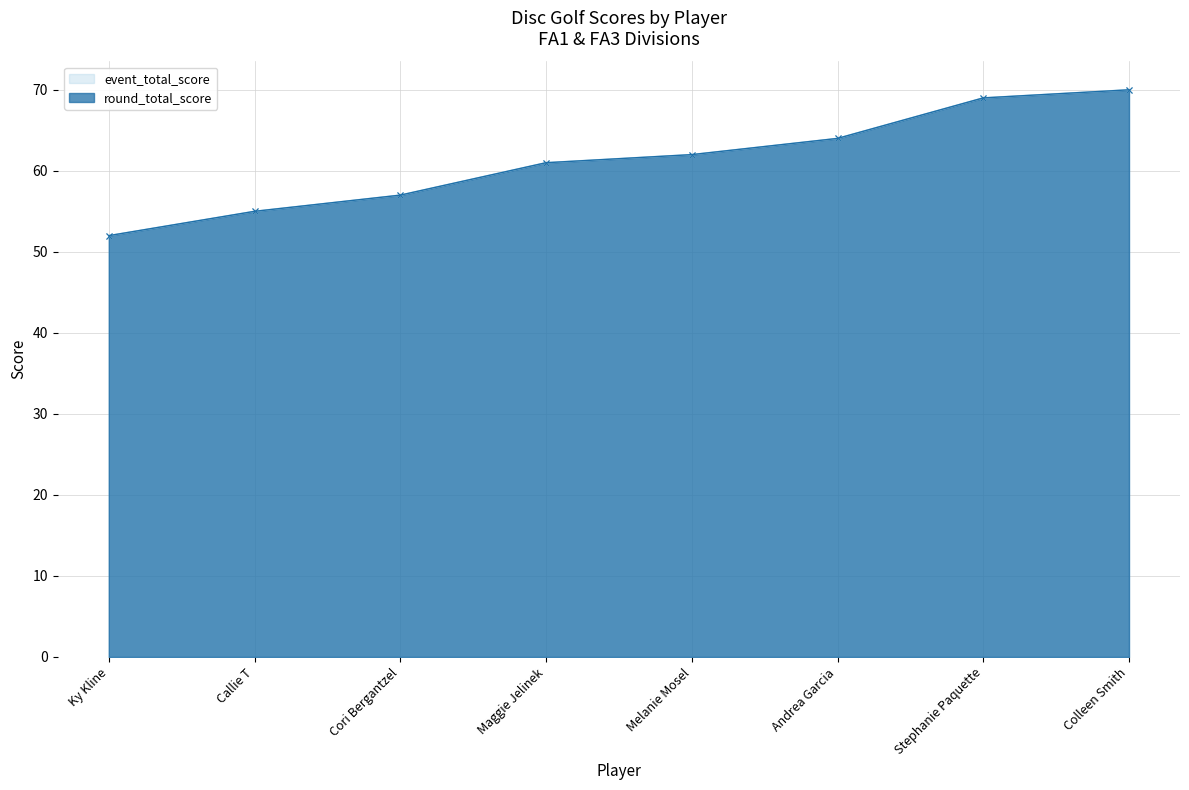

What is the difference between the second highest and second lowest values in the round_total_score series?

14